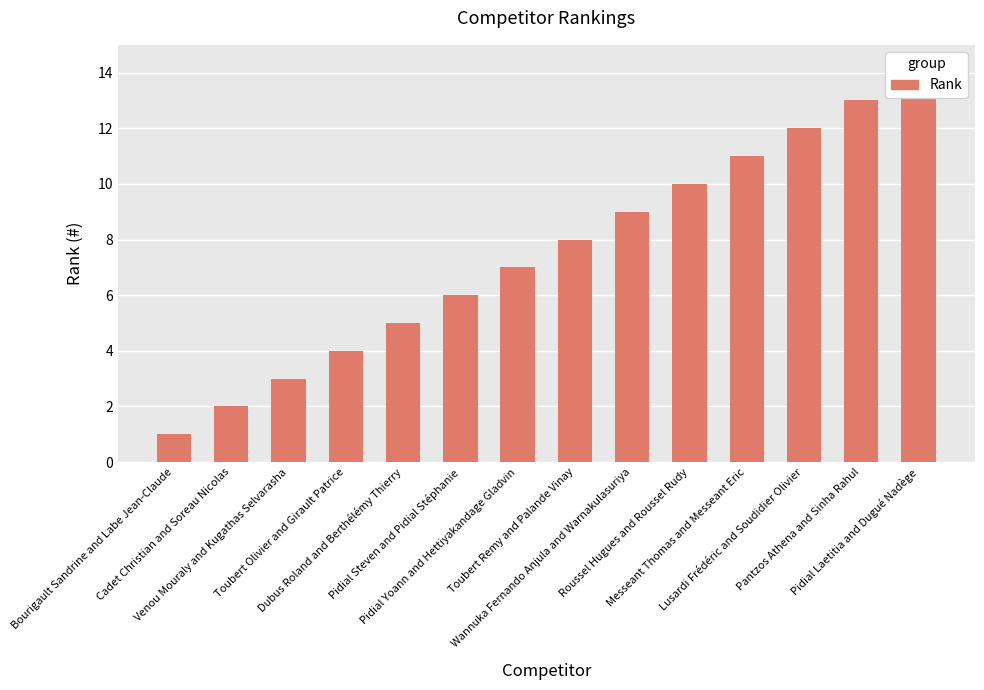

Are the bars horizontal?

No